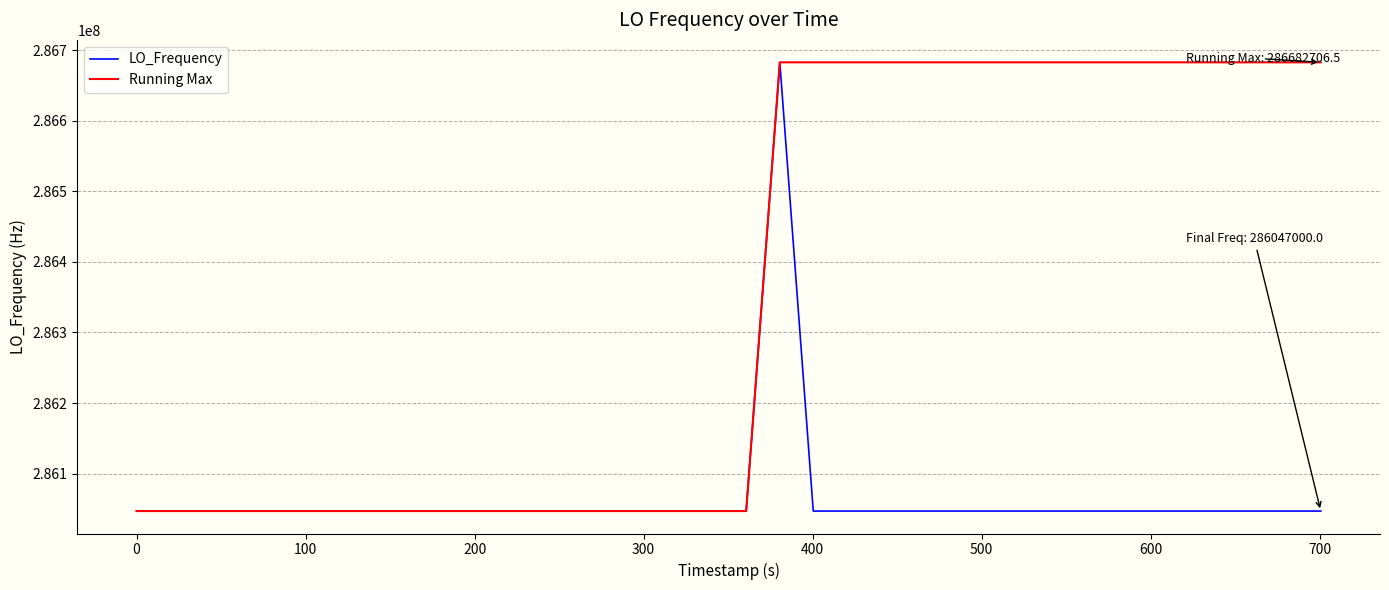

What are all the series names shown in the legend?

LO_Frequency, Running Max